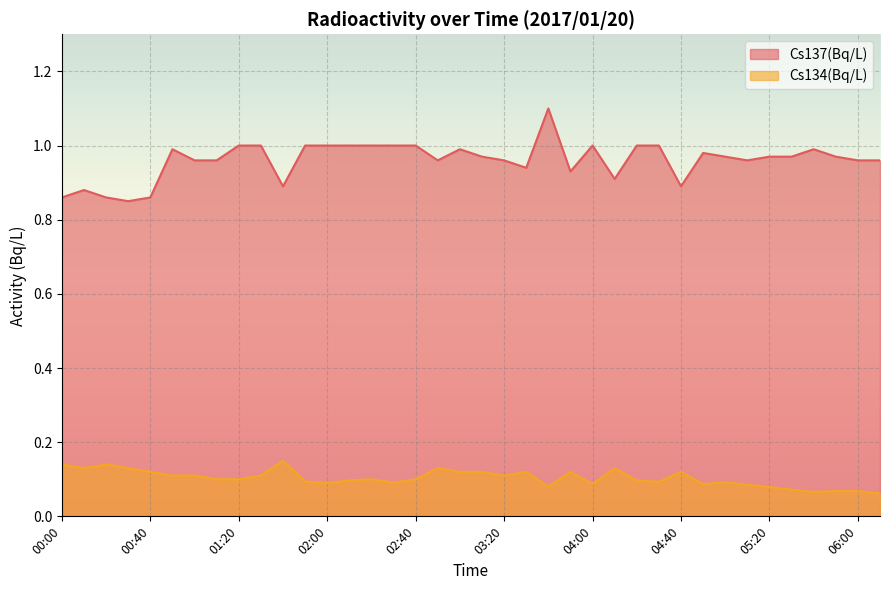

The value of Cs134(Bq/L) at 02:10 is 0.0. True or false?

False